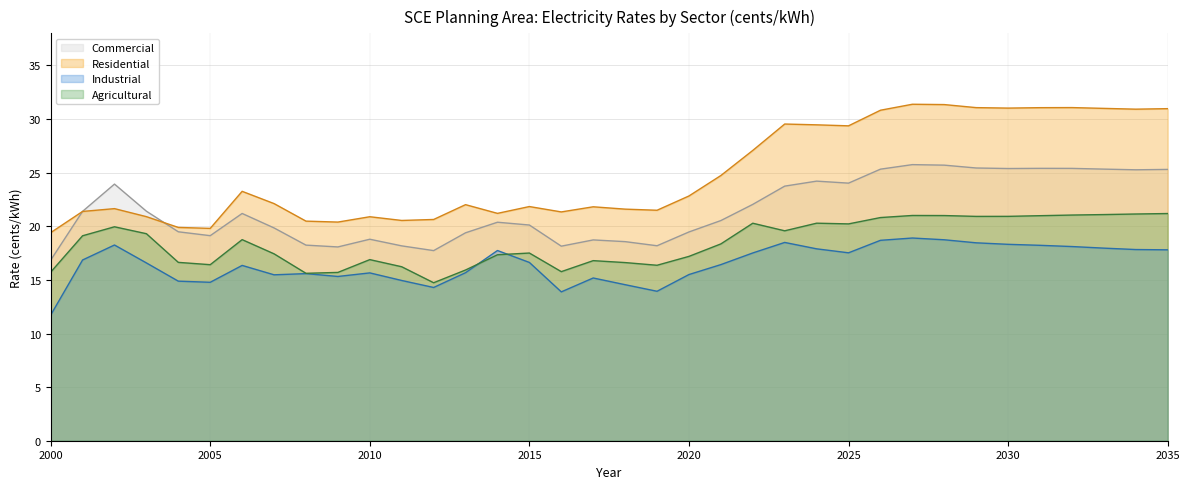

Which series has the largest range (max minus min)?

Residential